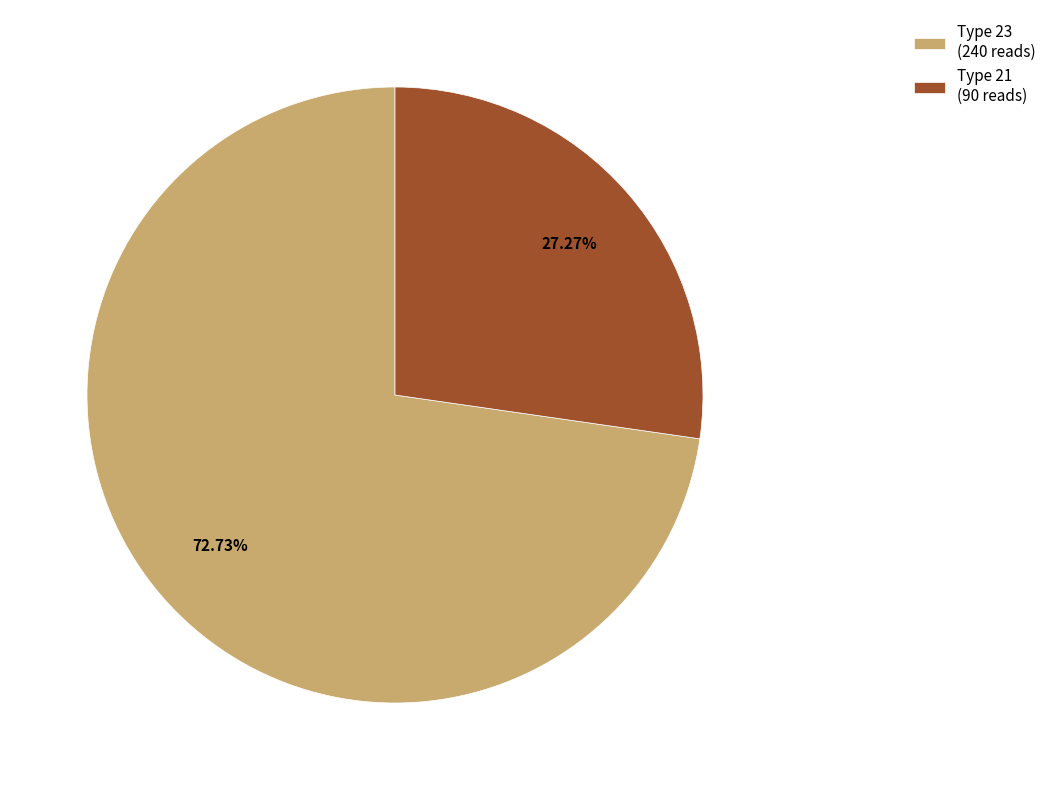

Combined, do Type 21 (90 reads) and Type 23 (240 reads) account for over 50%?

Yes